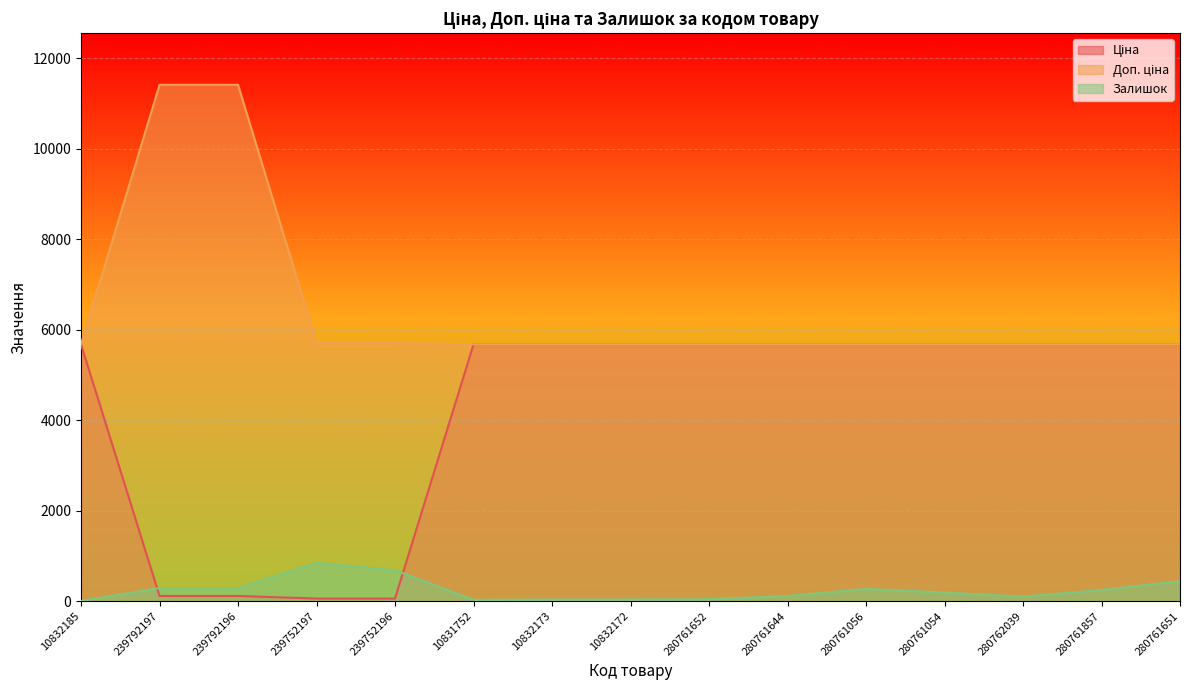

Is the value of Ціна at 280761644 greater than the value of Залишок at 10832173?

Yes